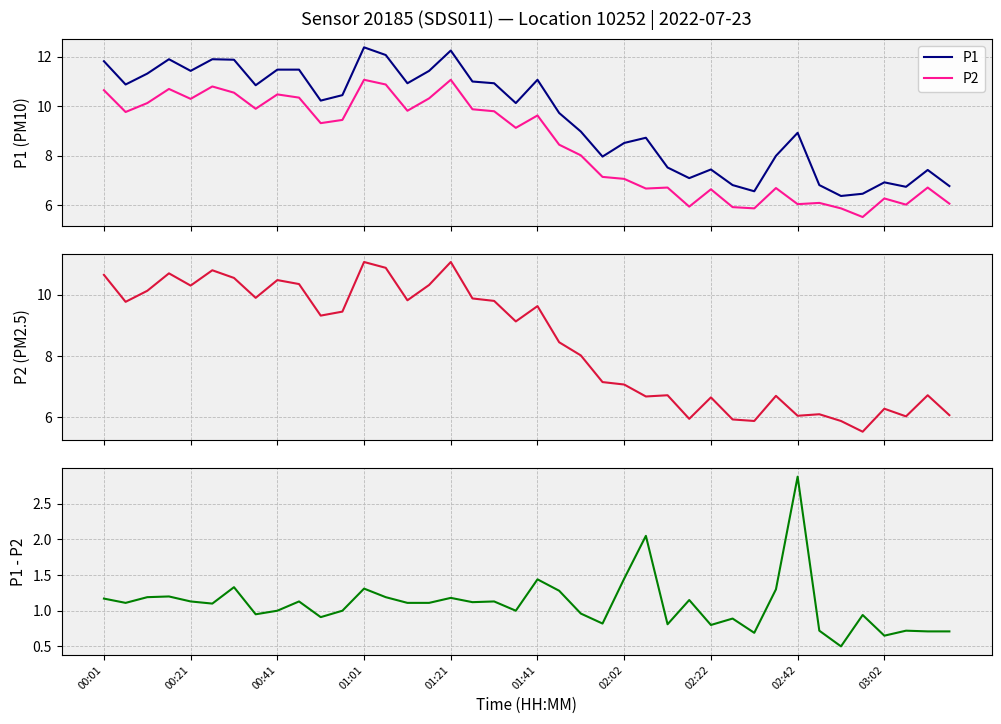

True or false: P2 has more than 1 interior local peaks.

True